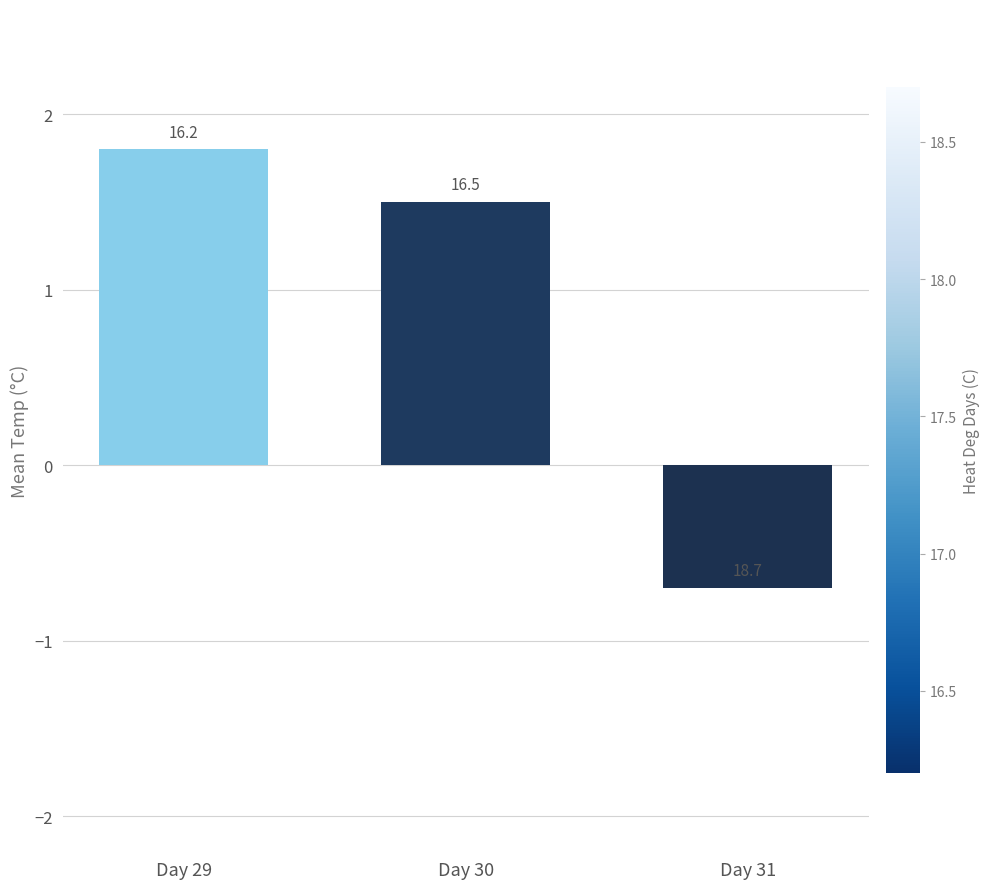

How many bars are there in total?

3